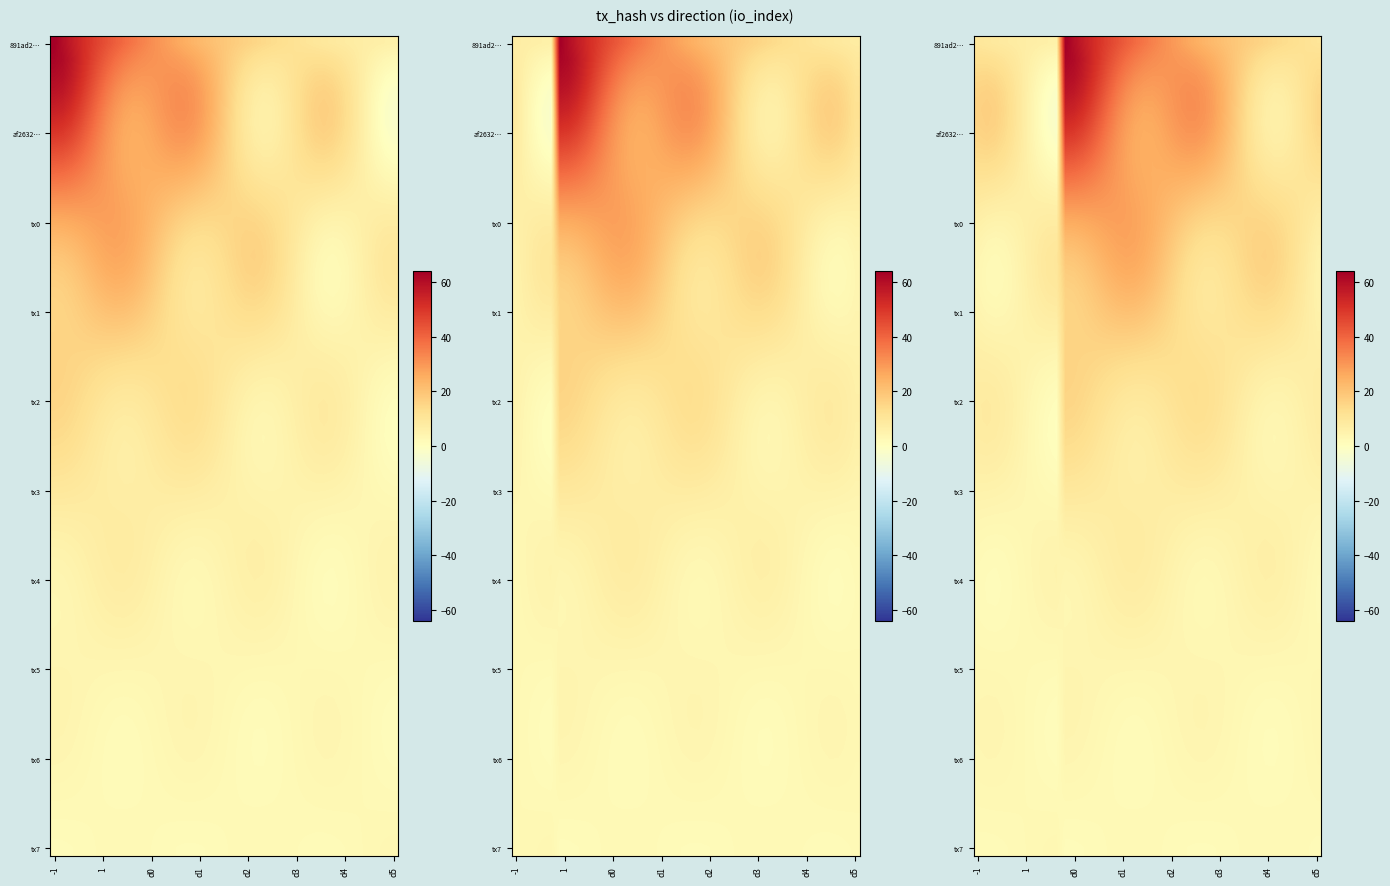

Which has a higher value, direction or io_index?

io_index